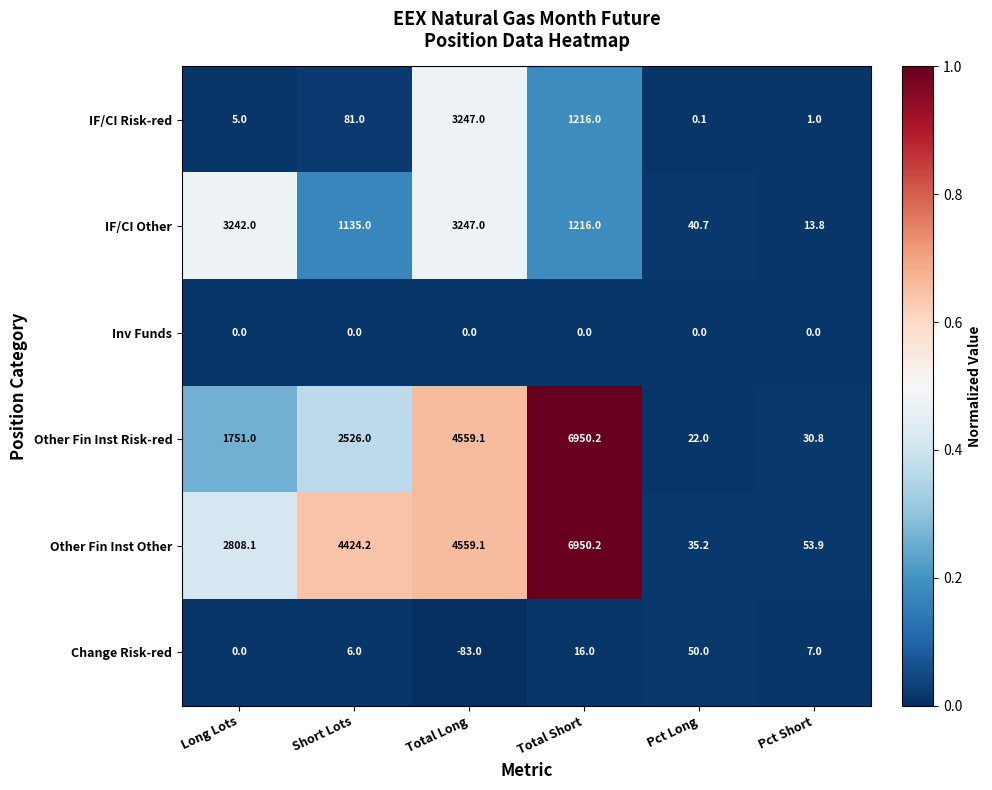

Which category has the highest value across all series?

Total Short